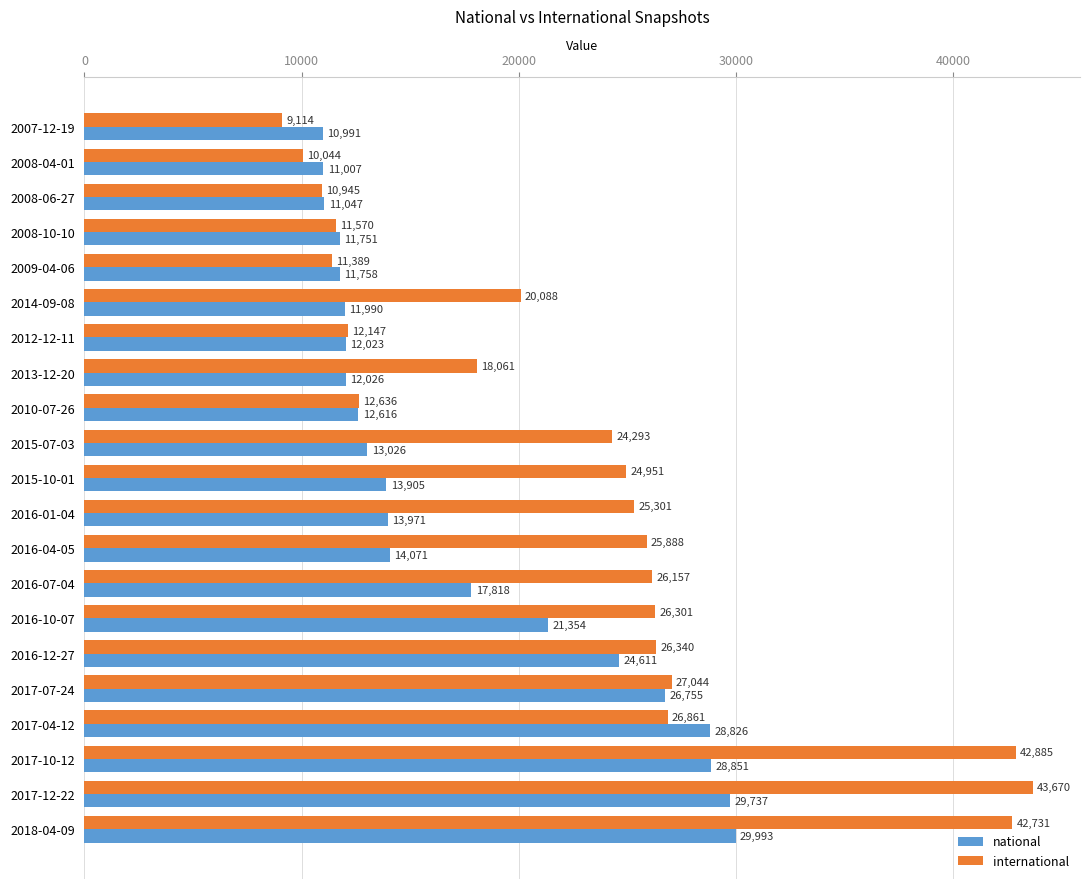

What is the difference between the maximum and minimum values in the international series?

34556